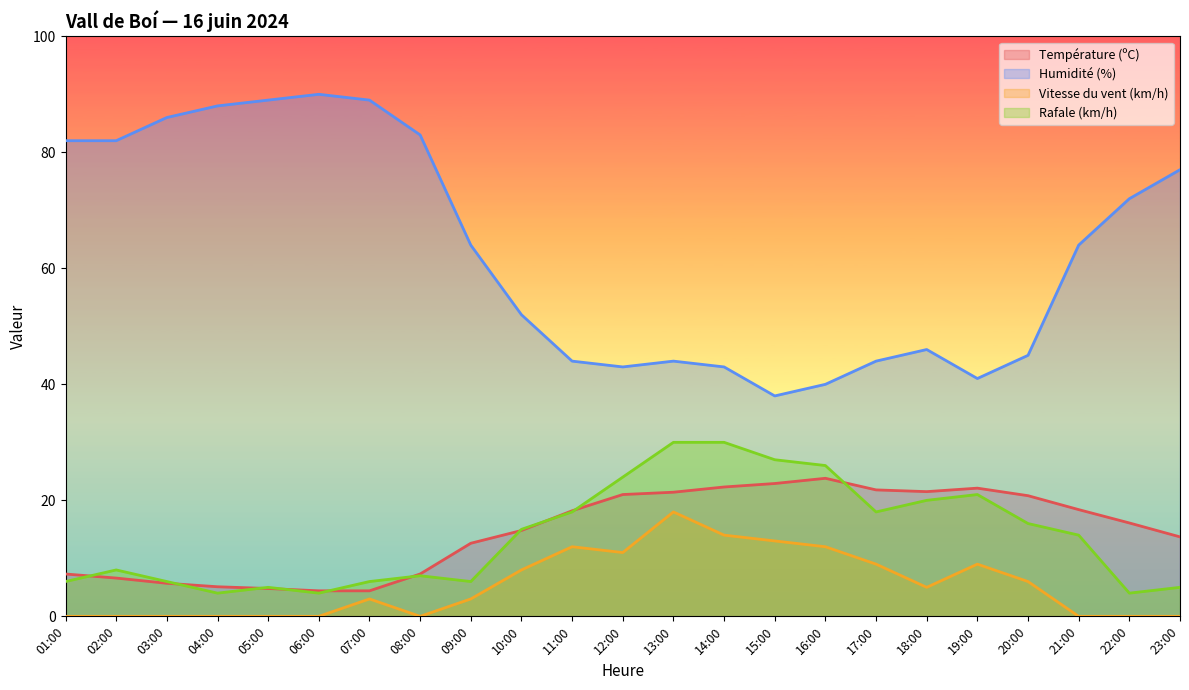

True or false: Humidité (%) and Vitesse du vent (km/h) cross at least once.

False